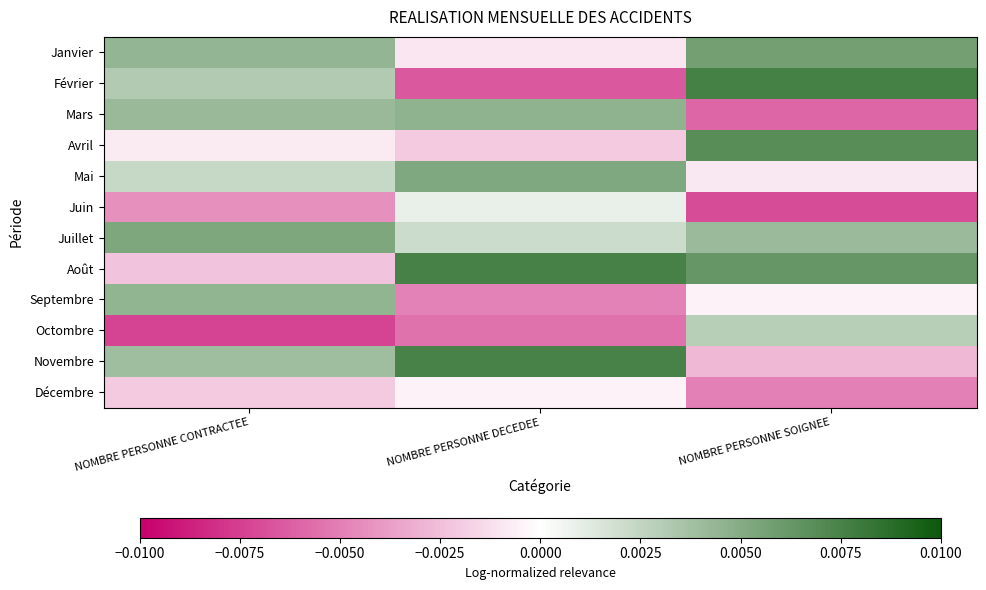

Reading right to left, list all the values displayed in this chart.

Janvier: NOMBRE PERSONNE SOIGNEE=0.0	NOMBRE PERSONNE DECEDEE=-0.0	NOMBRE PERSONNE CONTRACTEE=0.0
Février: NOMBRE PERSONNE SOIGNEE=0.0	NOMBRE PERSONNE DECEDEE=-0.0	NOMBRE PERSONNE CONTRACTEE=0.0
Mars: NOMBRE PERSONNE SOIGNEE=-0.0	NOMBRE PERSONNE DECEDEE=0.0	NOMBRE PERSONNE CONTRACTEE=0.0
Avril: NOMBRE PERSONNE SOIGNEE=0.0	NOMBRE PERSONNE DECEDEE=-0.0	NOMBRE PERSONNE CONTRACTEE=-0.0
Mai: NOMBRE PERSONNE SOIGNEE=-0.0	NOMBRE PERSONNE DECEDEE=0.0	NOMBRE PERSONNE CONTRACTEE=0.0
Juin: NOMBRE PERSONNE SOIGNEE=-0.0	NOMBRE PERSONNE DECEDEE=0.0	NOMBRE PERSONNE CONTRACTEE=-0.0
Juillet: NOMBRE PERSONNE SOIGNEE=0.0	NOMBRE PERSONNE DECEDEE=0.0	NOMBRE PERSONNE CONTRACTEE=0.0
Août: NOMBRE PERSONNE SOIGNEE=0.0	NOMBRE PERSONNE DECEDEE=0.0	NOMBRE PERSONNE CONTRACTEE=-0.0
Septembre: NOMBRE PERSONNE SOIGNEE=-0.0	NOMBRE PERSONNE DECEDEE=-0.0	NOMBRE PERSONNE CONTRACTEE=0.0
Octombre: NOMBRE PERSONNE SOIGNEE=0.0	NOMBRE PERSONNE DECEDEE=-0.0	NOMBRE PERSONNE CONTRACTEE=-0.0
Novembre: NOMBRE PERSONNE SOIGNEE=-0.0	NOMBRE PERSONNE DECEDEE=0.0	NOMBRE PERSONNE CONTRACTEE=0.0
Décembre: NOMBRE PERSONNE SOIGNEE=-0.0	NOMBRE PERSONNE DECEDEE=-0.0	NOMBRE PERSONNE CONTRACTEE=-0.0